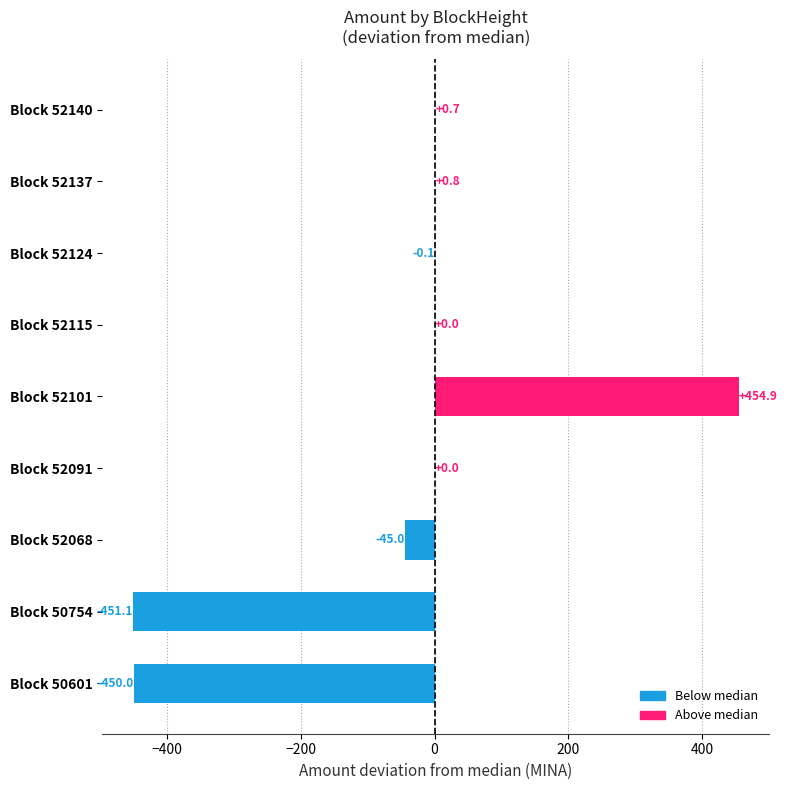

Are the bars horizontal?

Yes